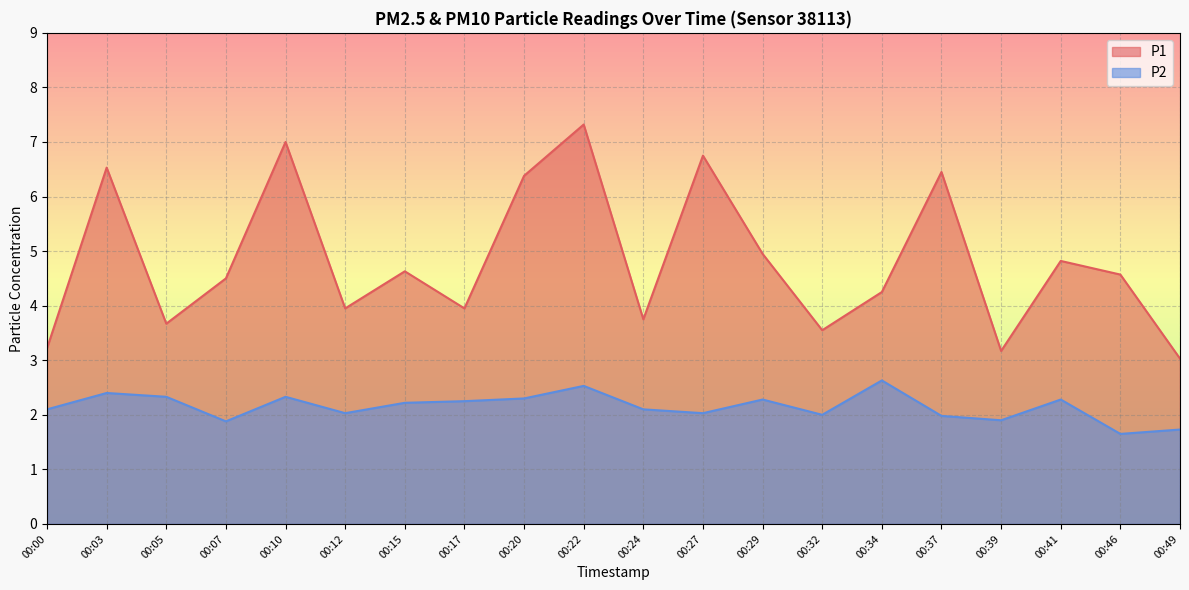

At which label does P2 first exceed 2?

00:00